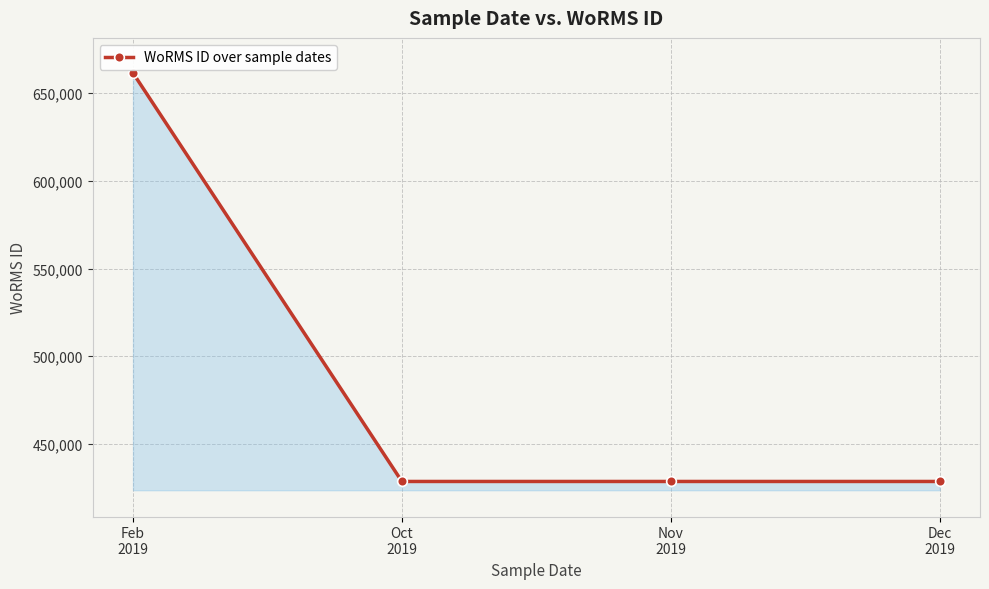

What is the value of the 4th point from the left?

428522